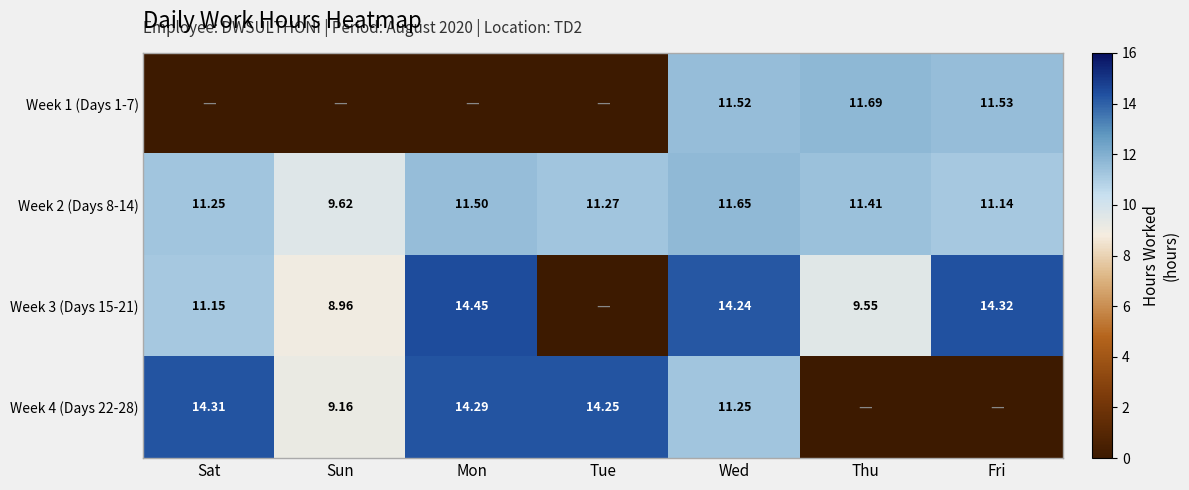

The value of Week 2 (Days 8-14) at Sun is 9.6. True or false?

True